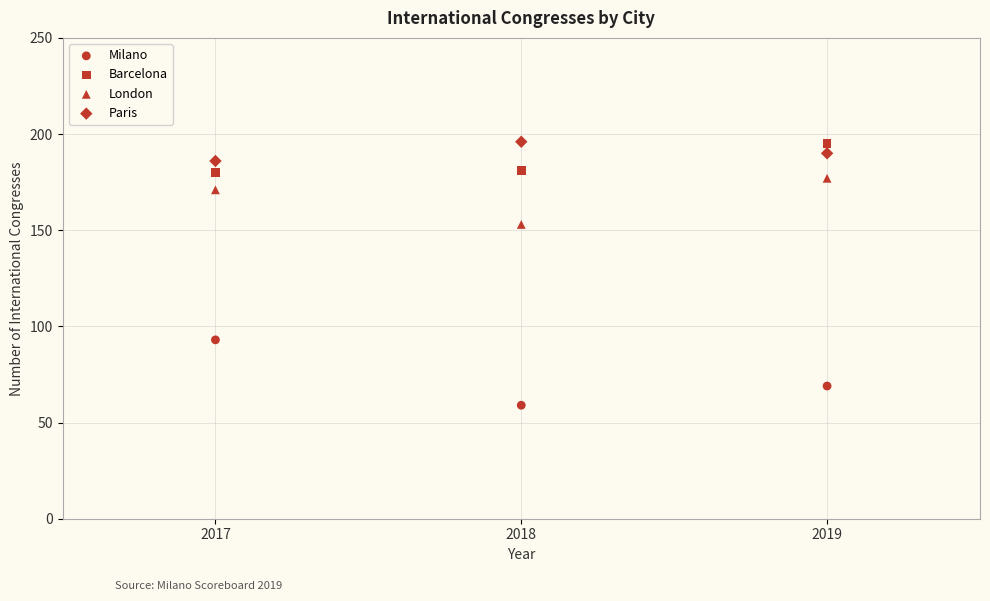

How many points are shown in the scatter plot?

12